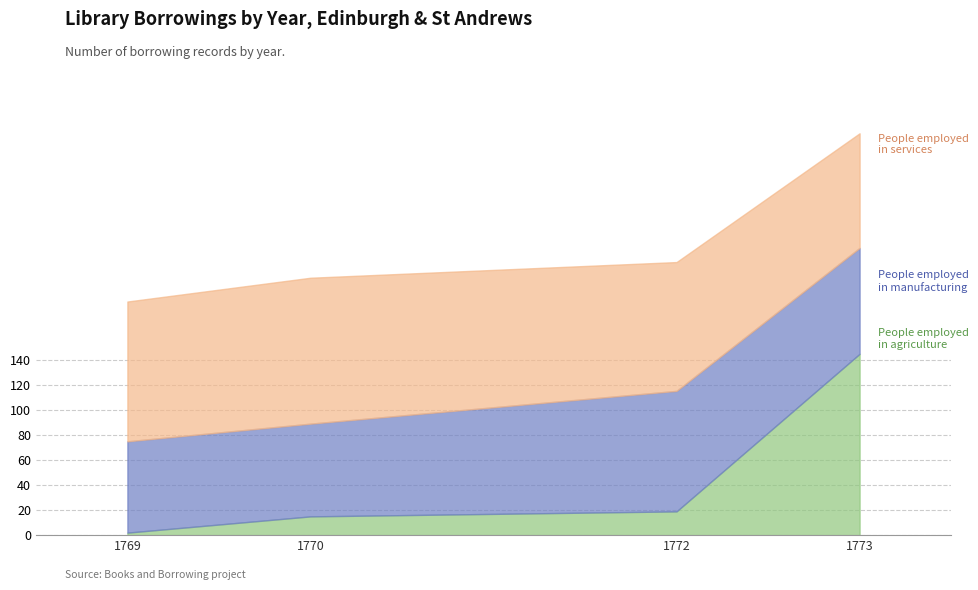

At which category is the sum across all series the highest?

1773